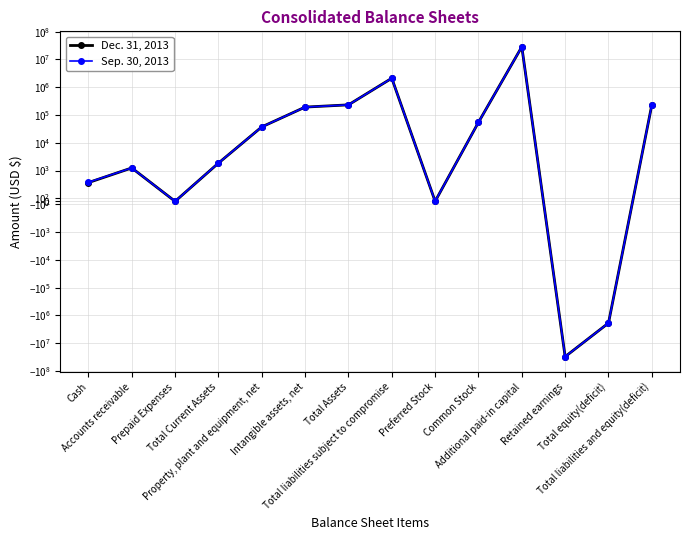

What is the average value of the Dec. 31, 2013 series?

-67893